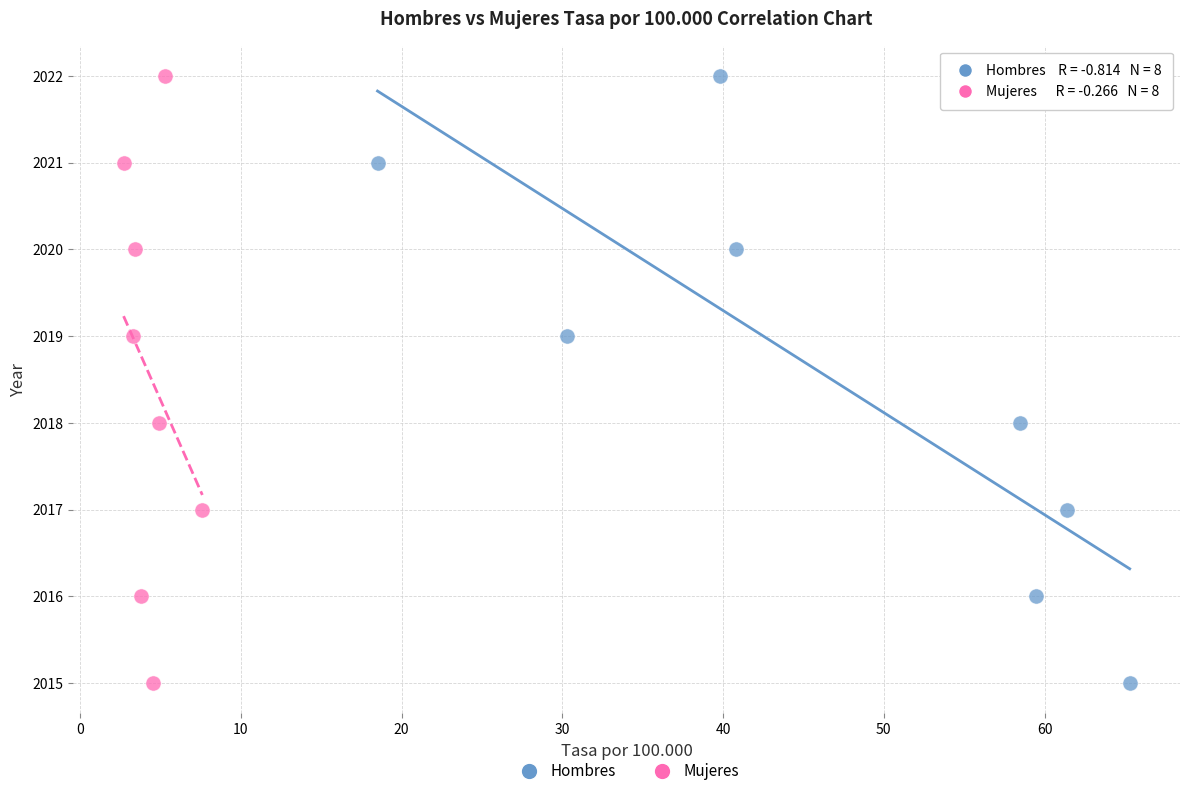

What are all the series names shown in the legend?

Hombres, Mujeres